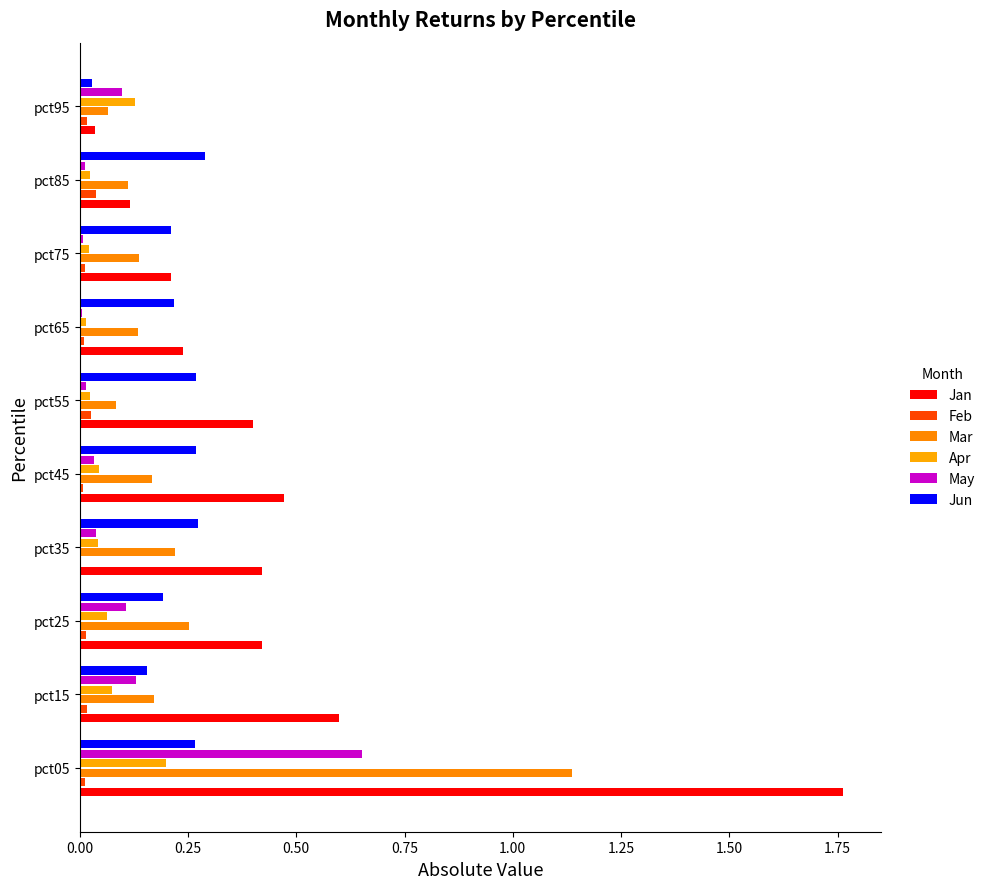

Count the number of categories in the chart.

10